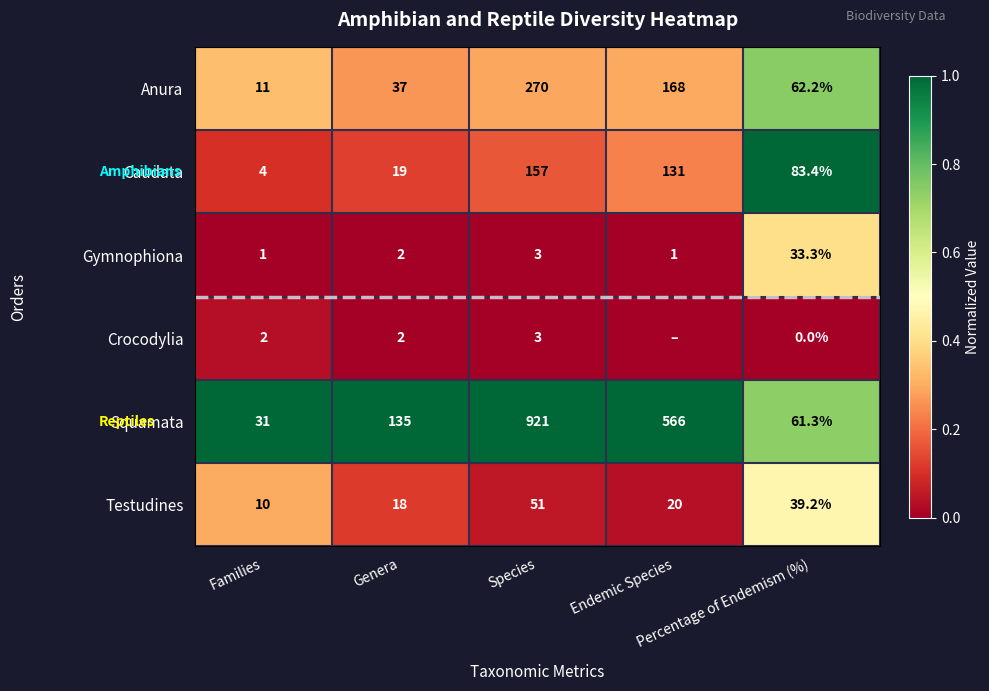

What is the average value of the Testudines series?

27.6